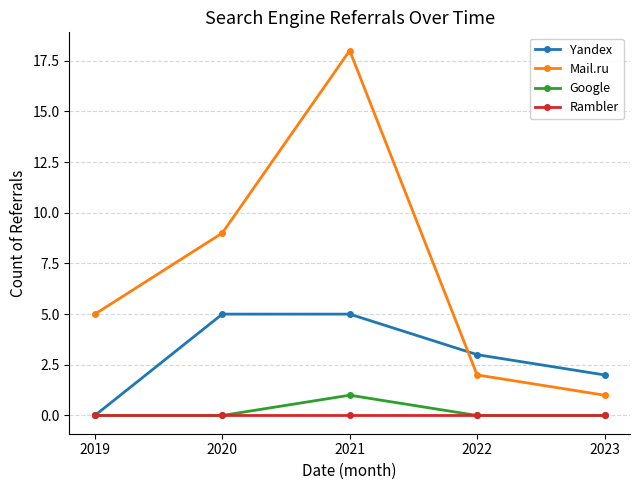

The Mail.ru series shows 18 at 2021. True or false?

True